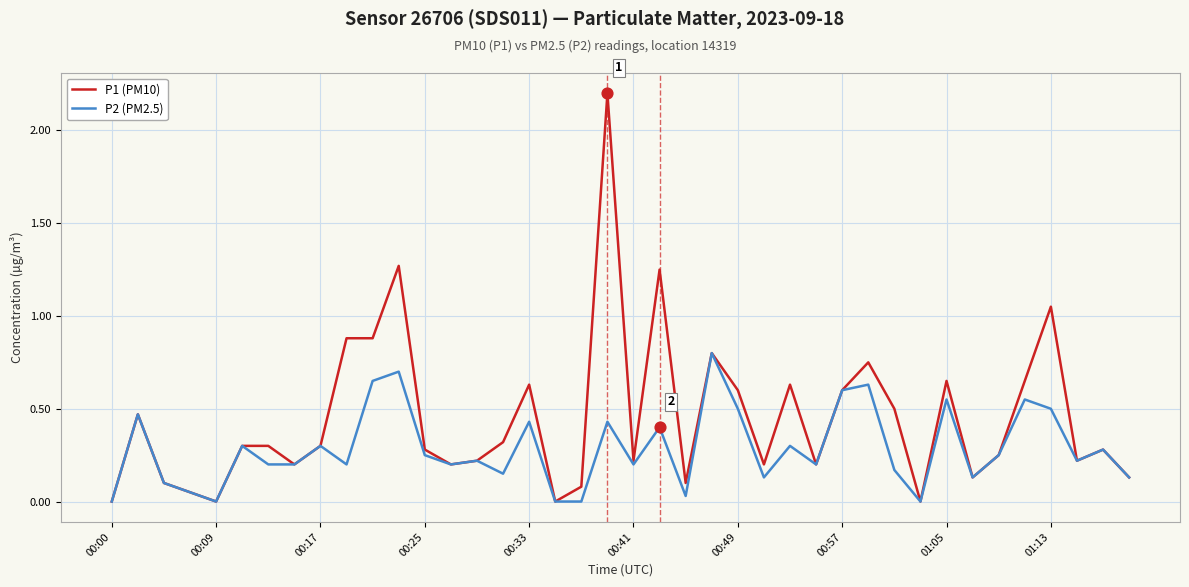

Which series has the largest range (max minus min)?

P1 (PM10)